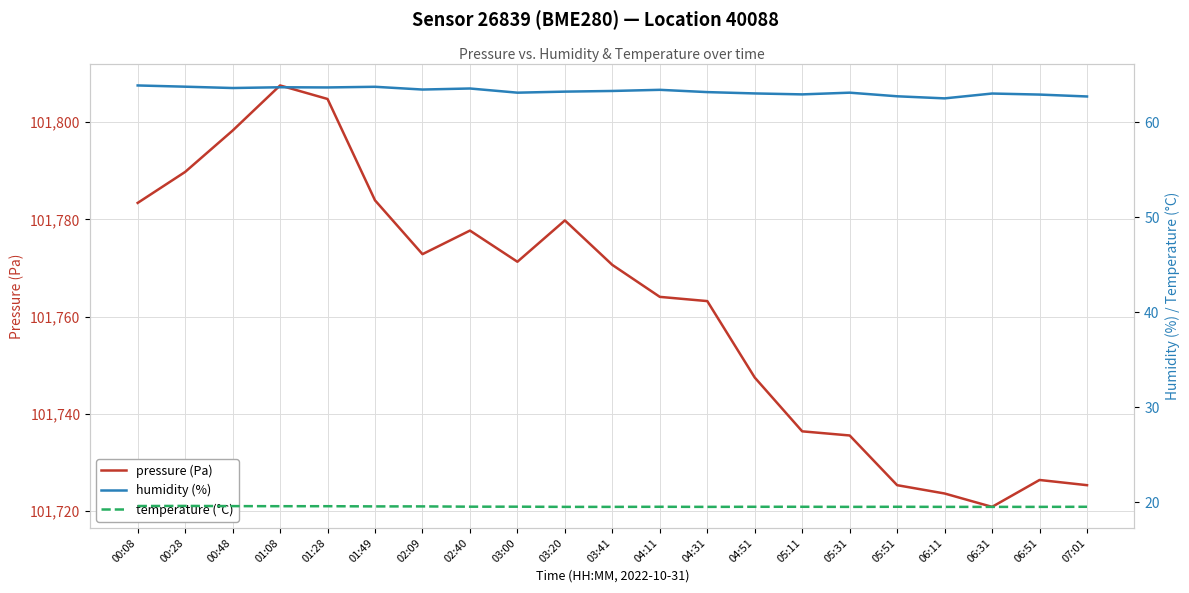

True or false: temperature (°C) has a value of 28.3 at 06:31.

False